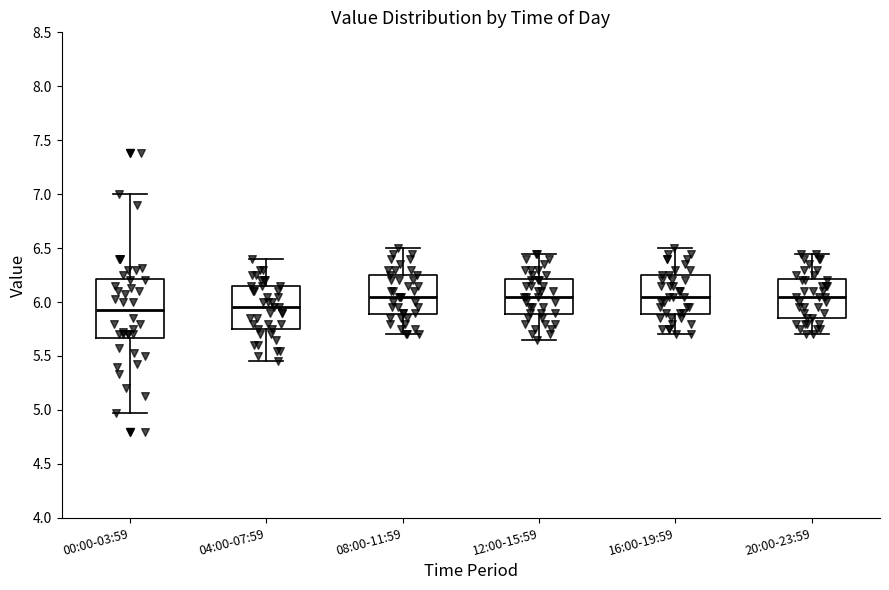

Comparing the boxes themselves (not the whiskers), which one is the tallest?

00:00-03:59